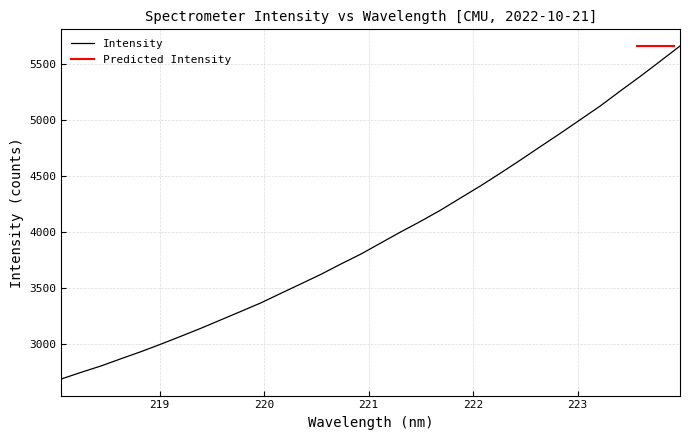

What is the average value?

3971.4